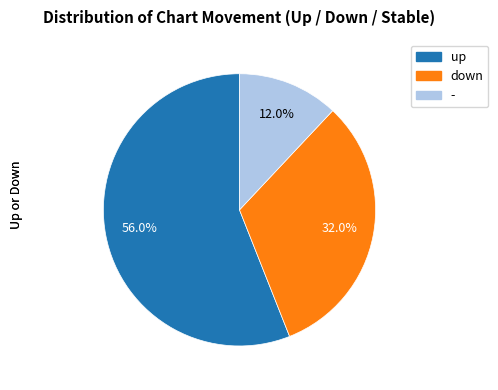

What is the largest slice in the pie chart?

up